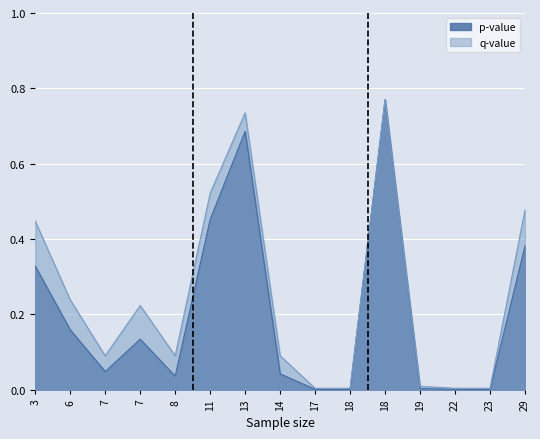

What is the sum of all q-value values?

3.7